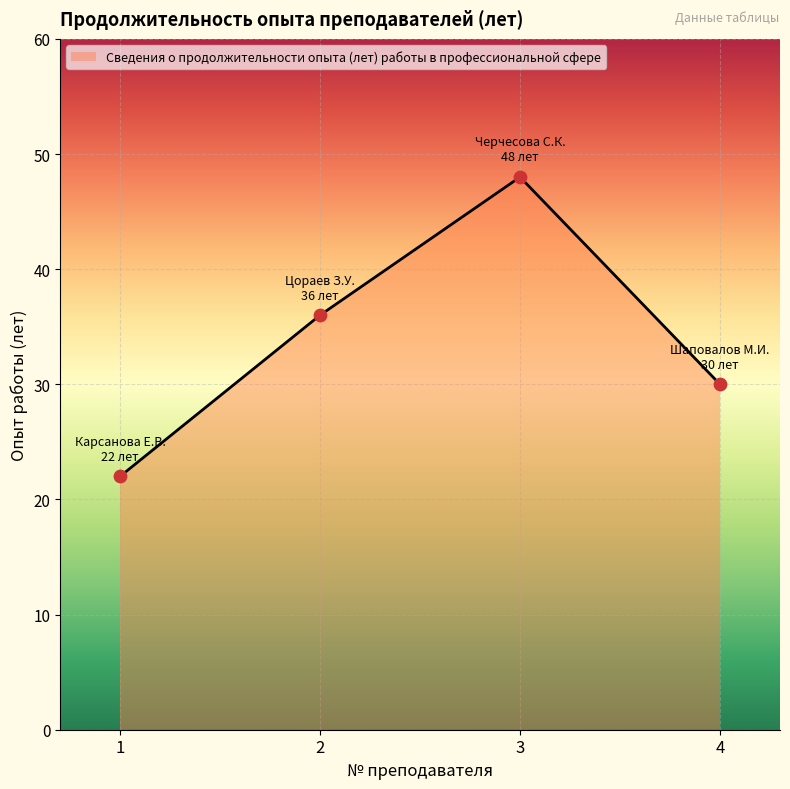

What is the change in value from 2 to 3?

+12